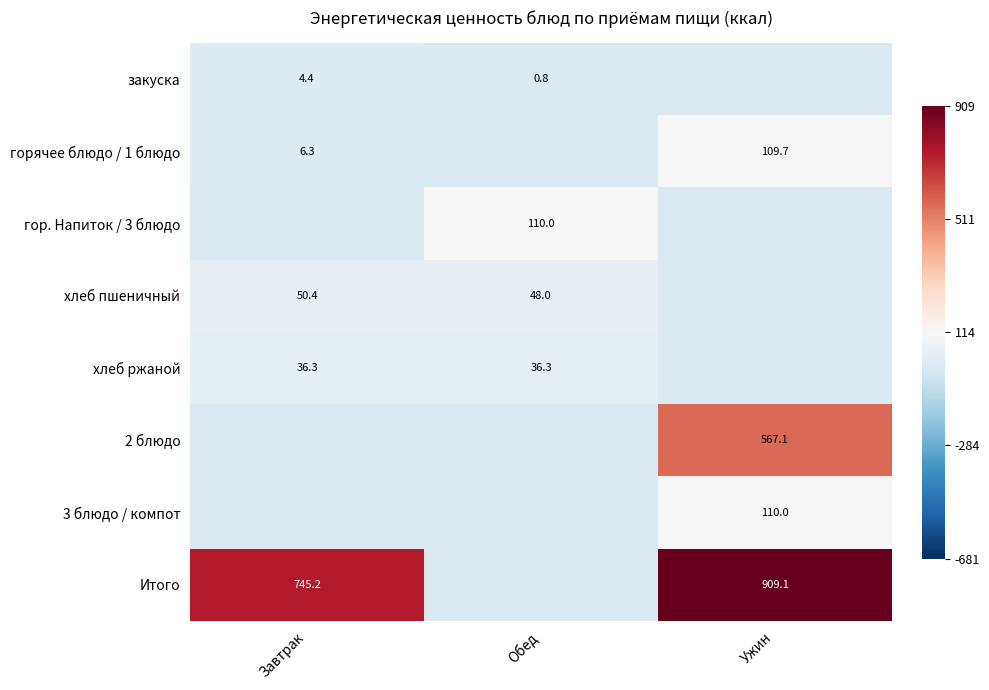

Count the number of categories in the chart.

3